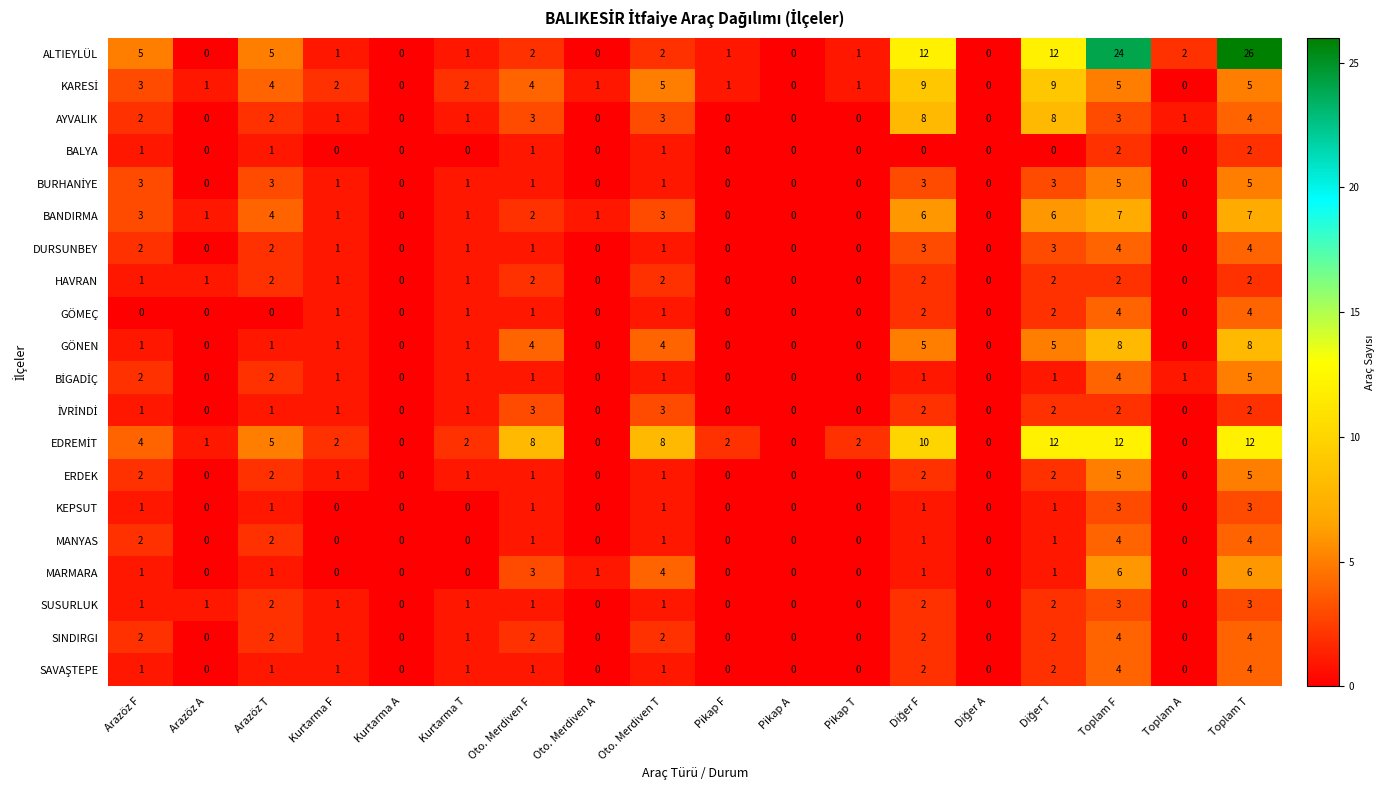

Which series has the largest range (max minus min)?

ALTIEYLÜL